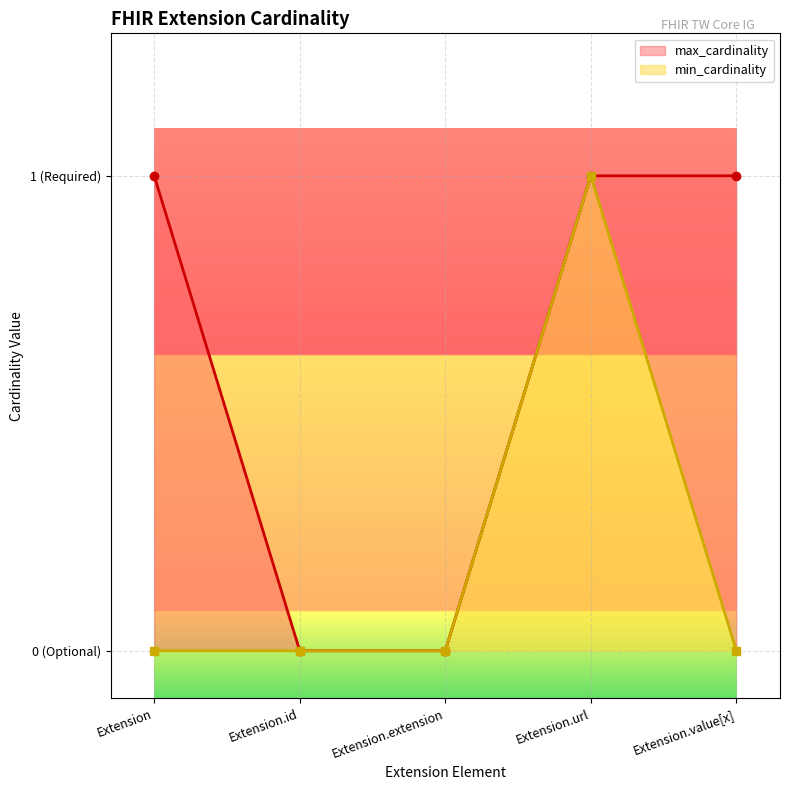

How many lines are shown in the chart?

2